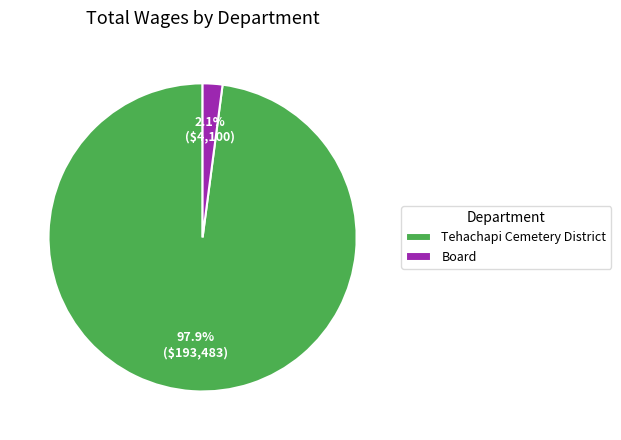

Does Tehachapi Cemetery District represent more than half of the total?

Yes